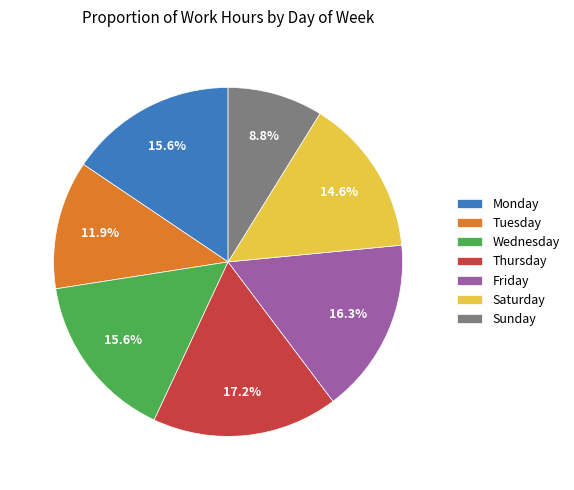

What is the smallest slice in the pie chart?

Sunday